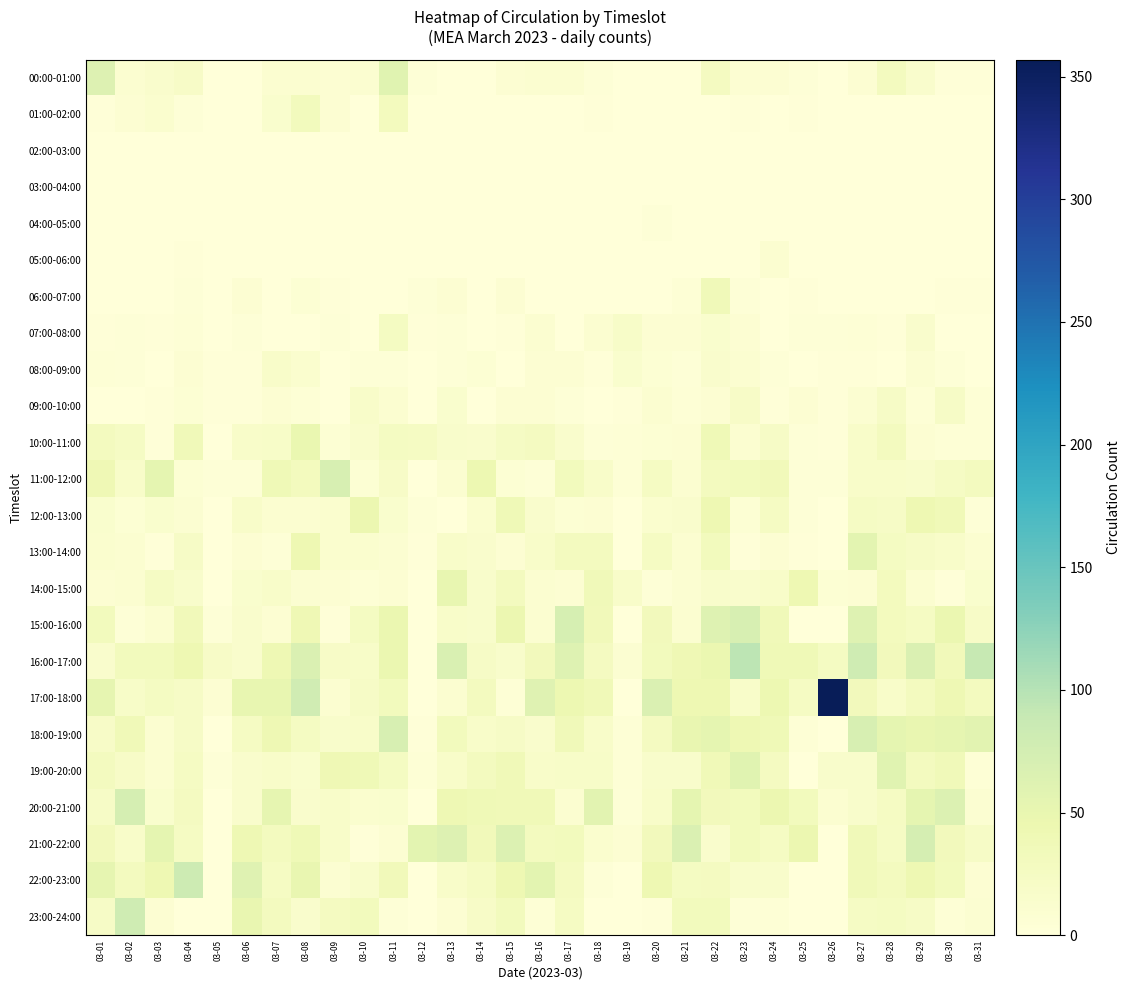

Which label corresponds to the largest value in the chart?

03-26